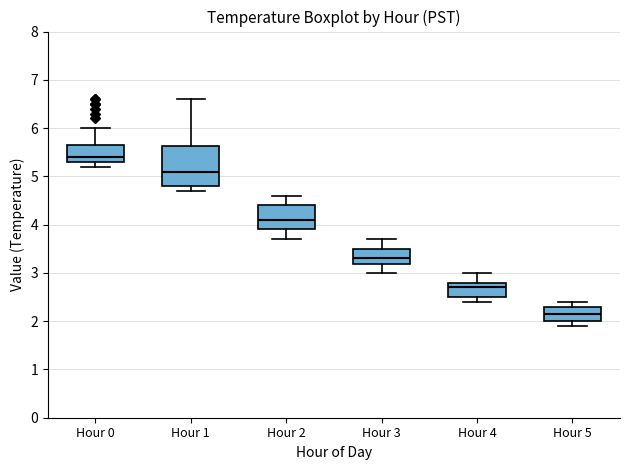

Which box's median line is the lowest?

Hour 5